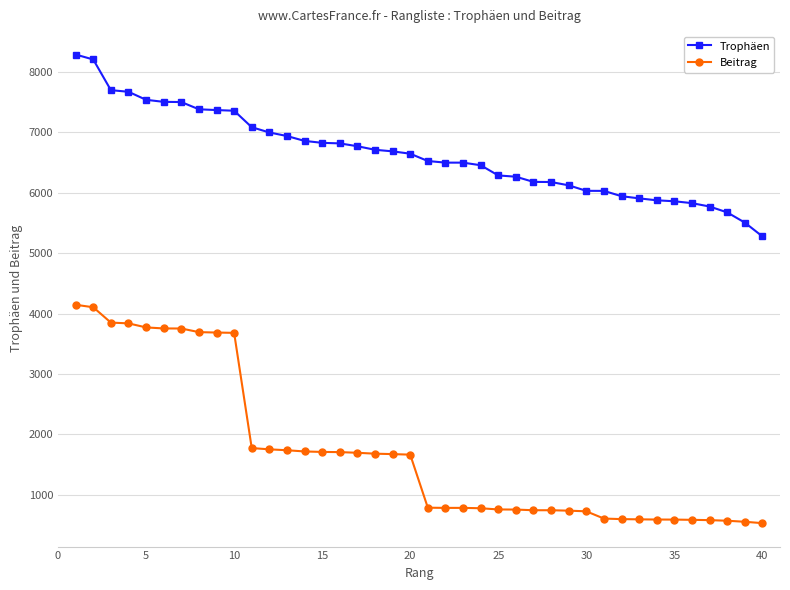

True or false: Trophäen and Beitrag cross at least once.

False